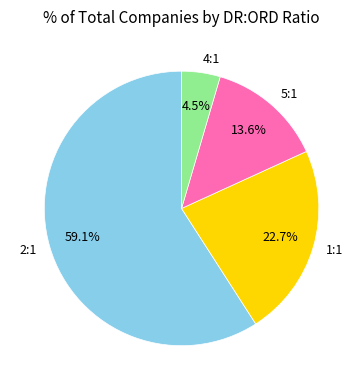

Which slice is the smallest?

4:1